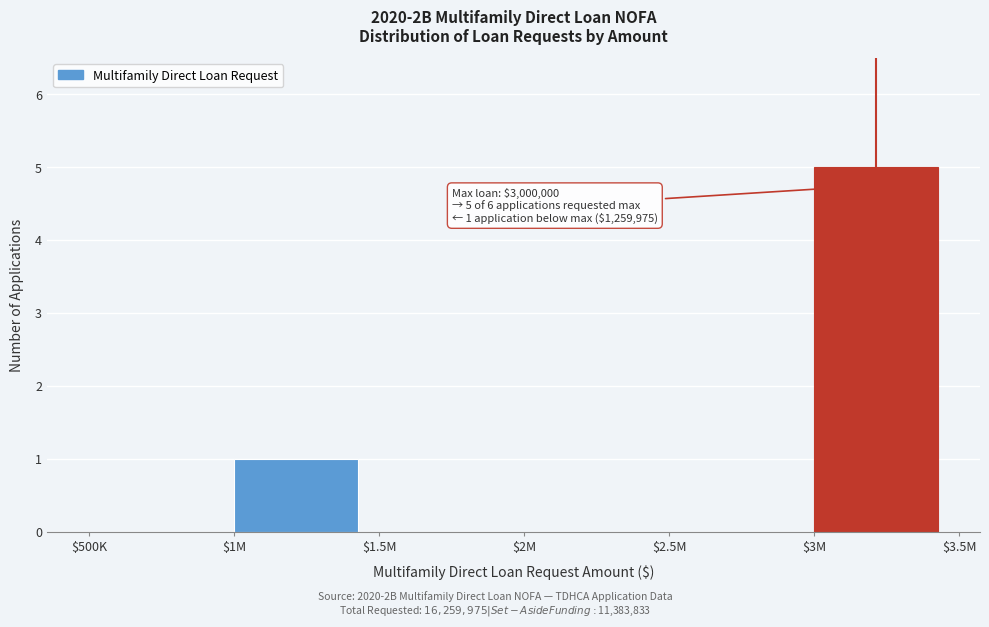

At which label is the value closest to 2?

$1M